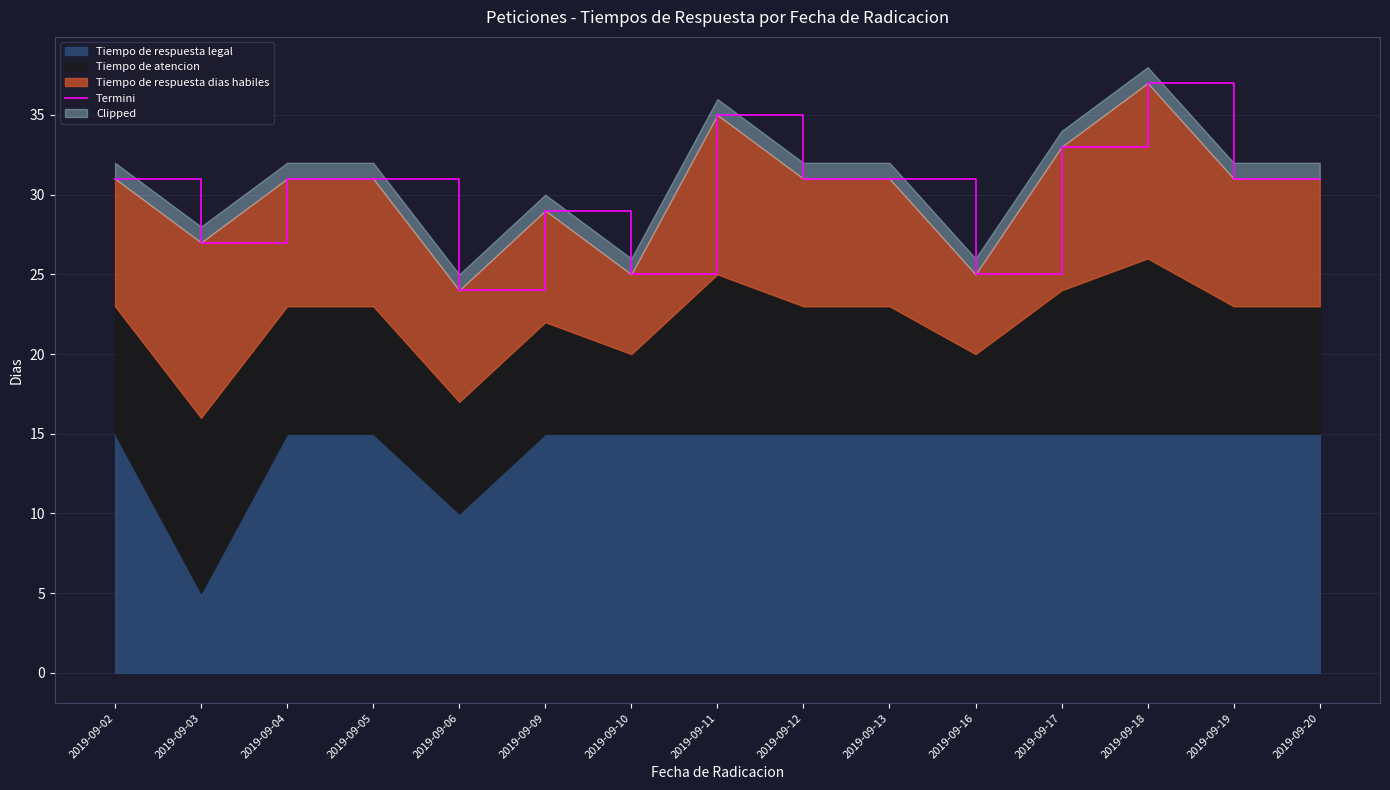

How many lines are shown in the chart?

1